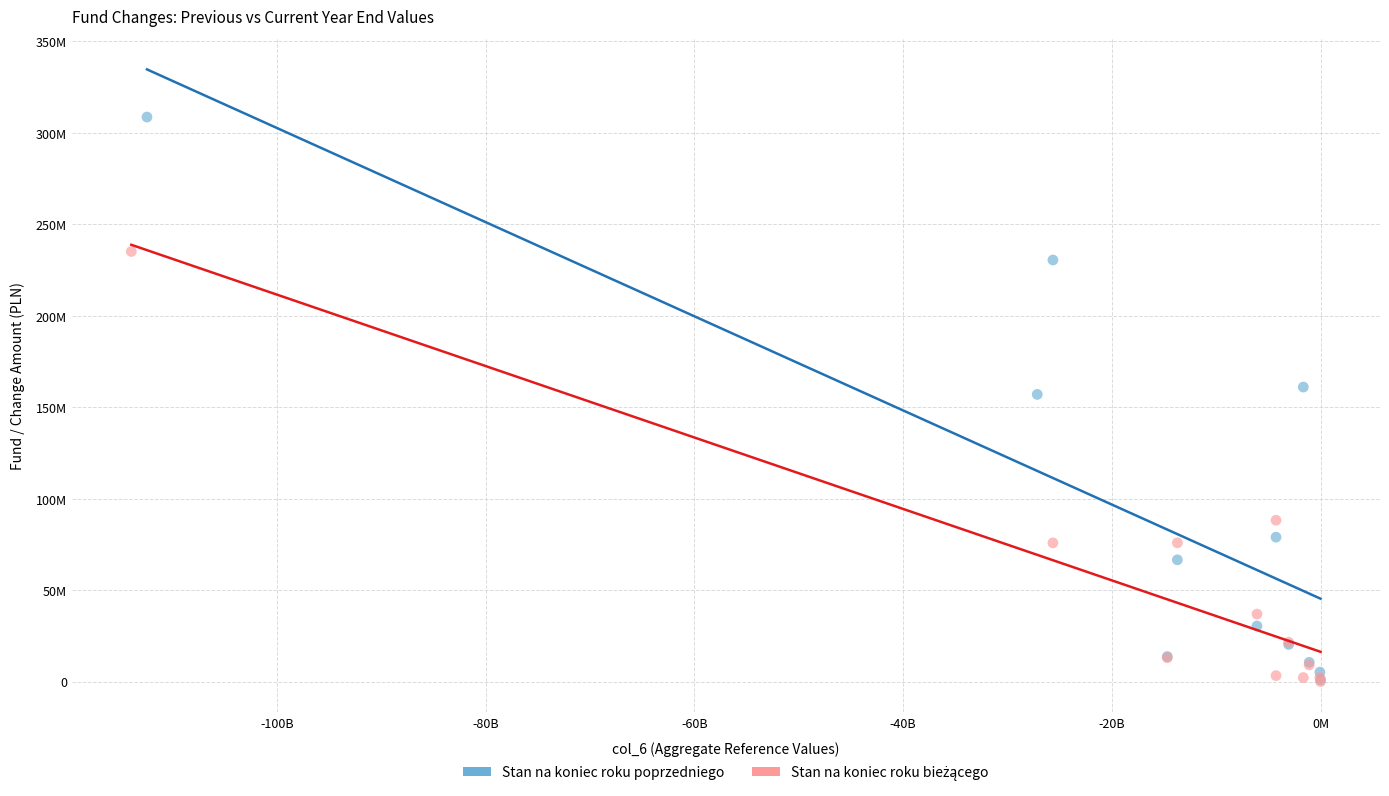

Which series has the largest Y range (max minus min)?

Stan na koniec roku poprzedniego